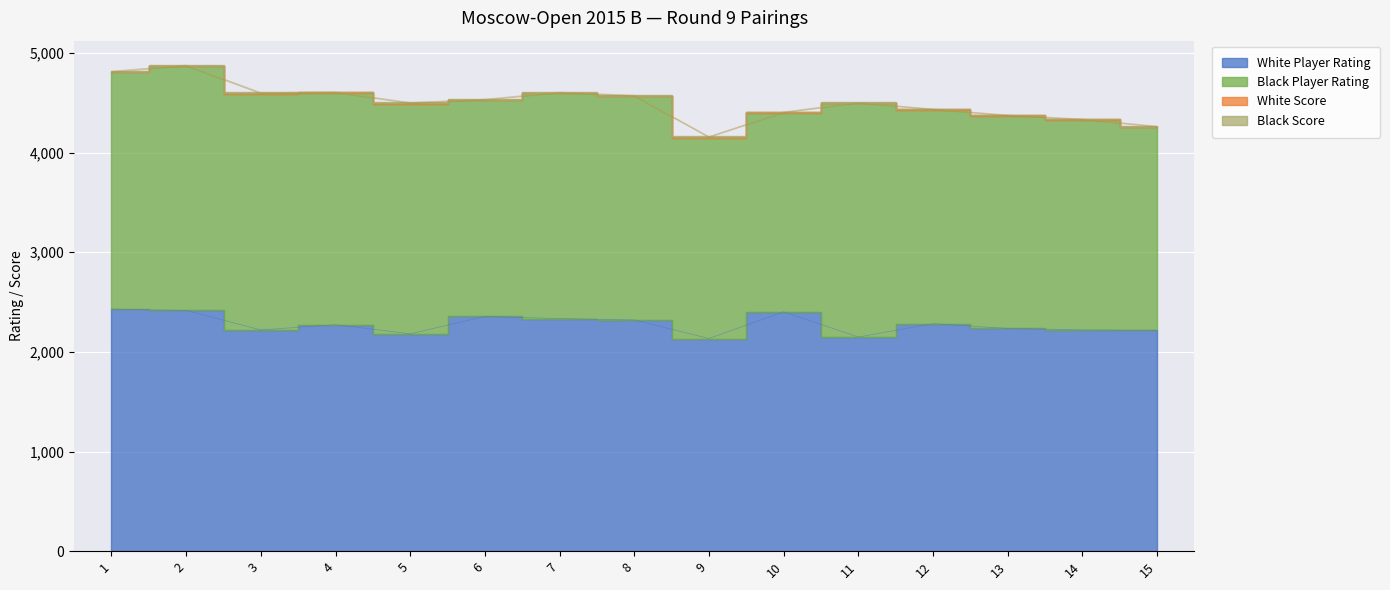

At which category does the chart reach its peak across all series?

2